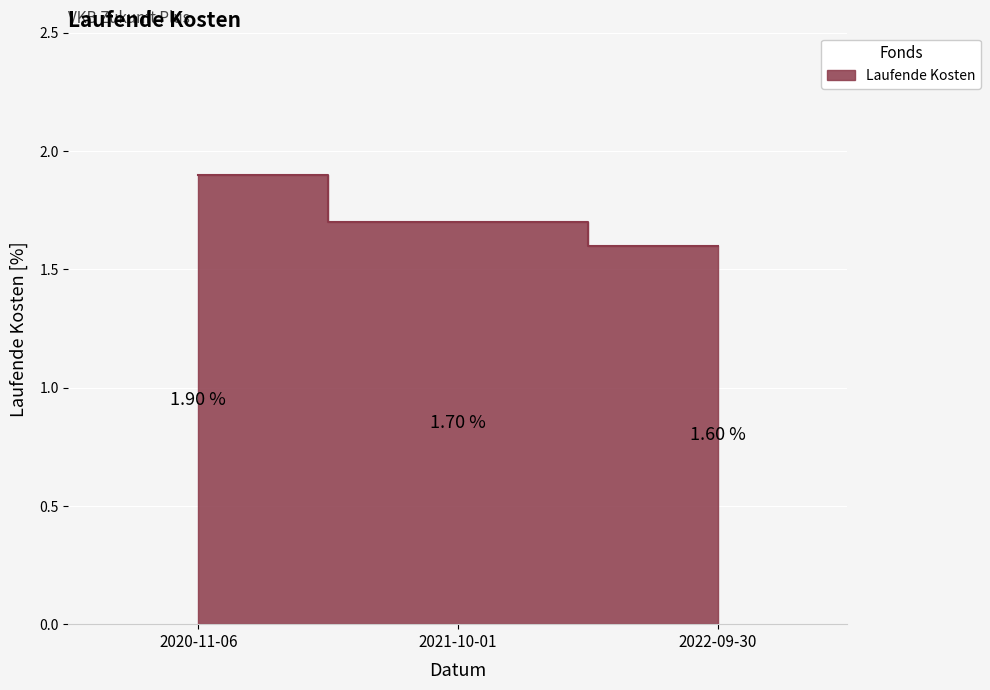

Rank the categories by value from highest to lowest.

2020-11-06, 2021-10-01, 2022-09-30